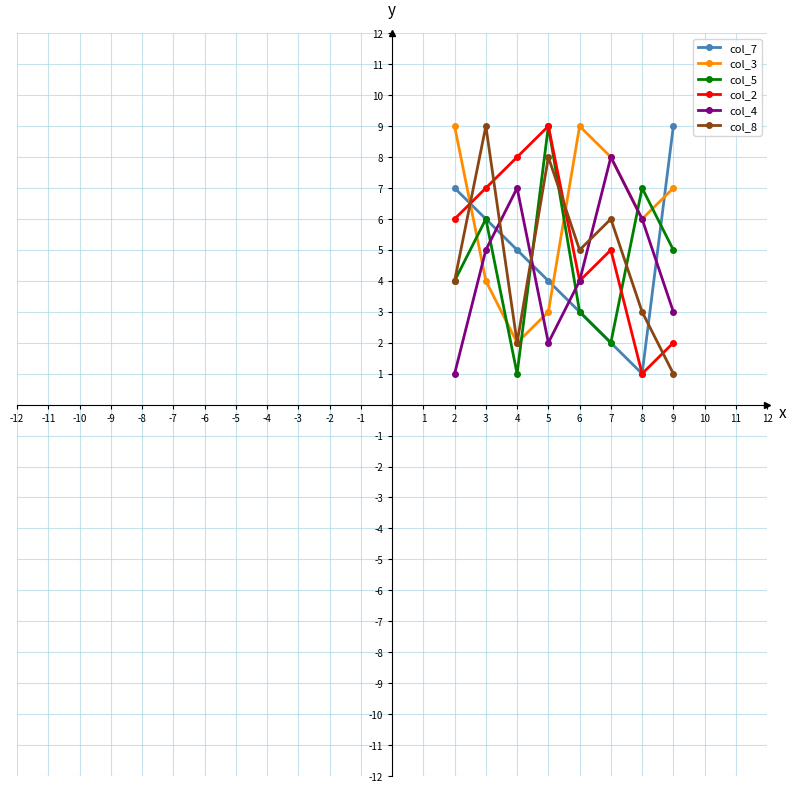

Which series changed the most between 4 and 6?

col_3